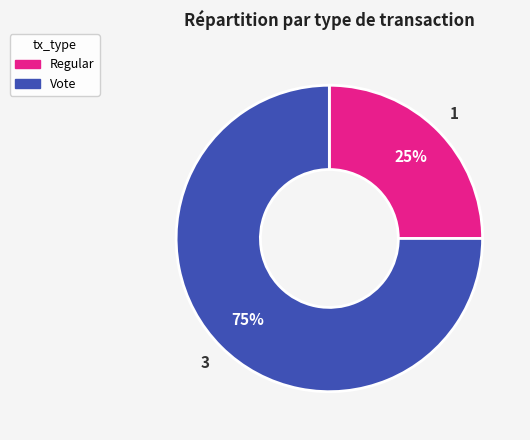

To the nearest percent, what is the average slice percentage?

50%